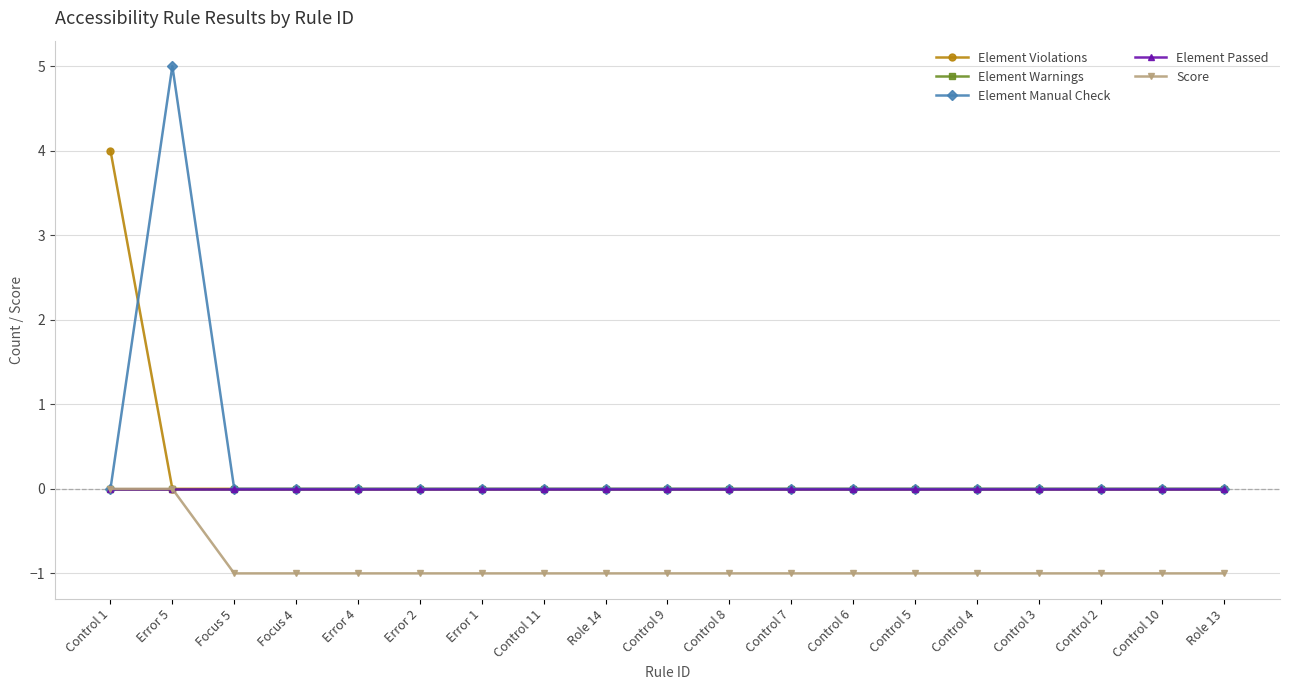

Does the chart have visible grid lines?

Yes